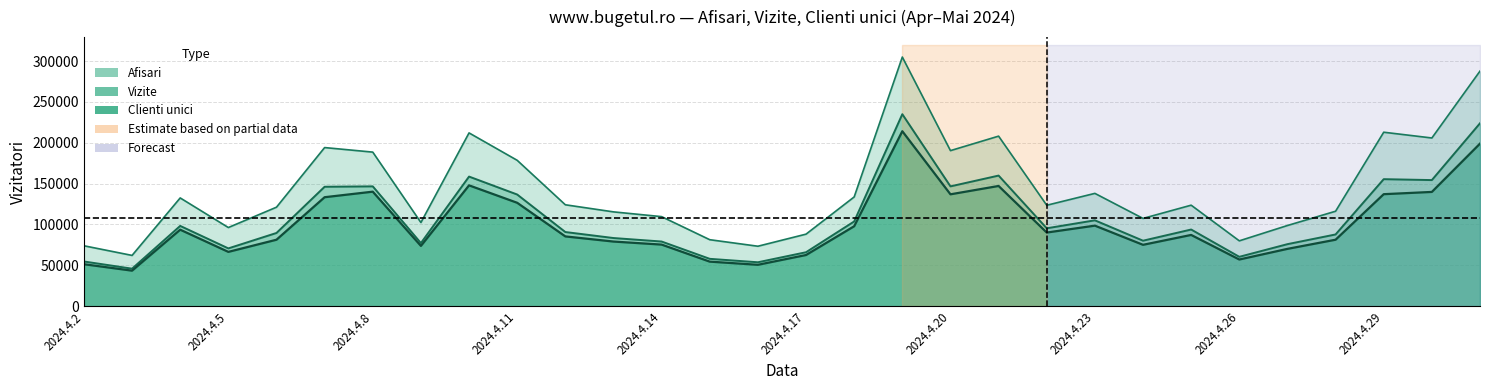

Which series has the widest spread of values?

Afisari